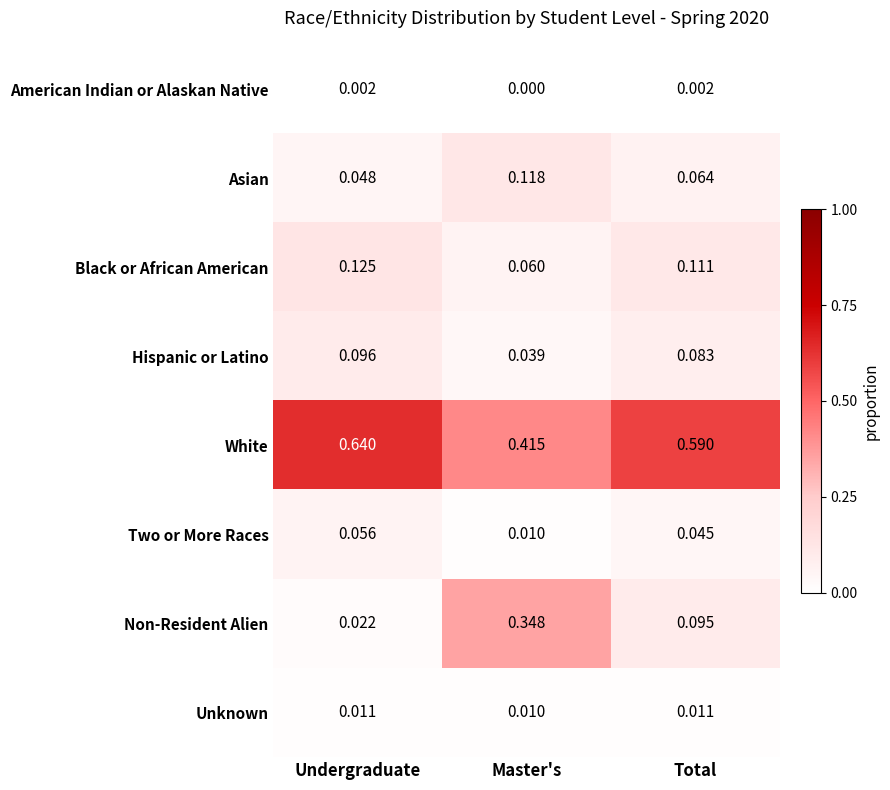

Which series has the largest total across all categories?

White